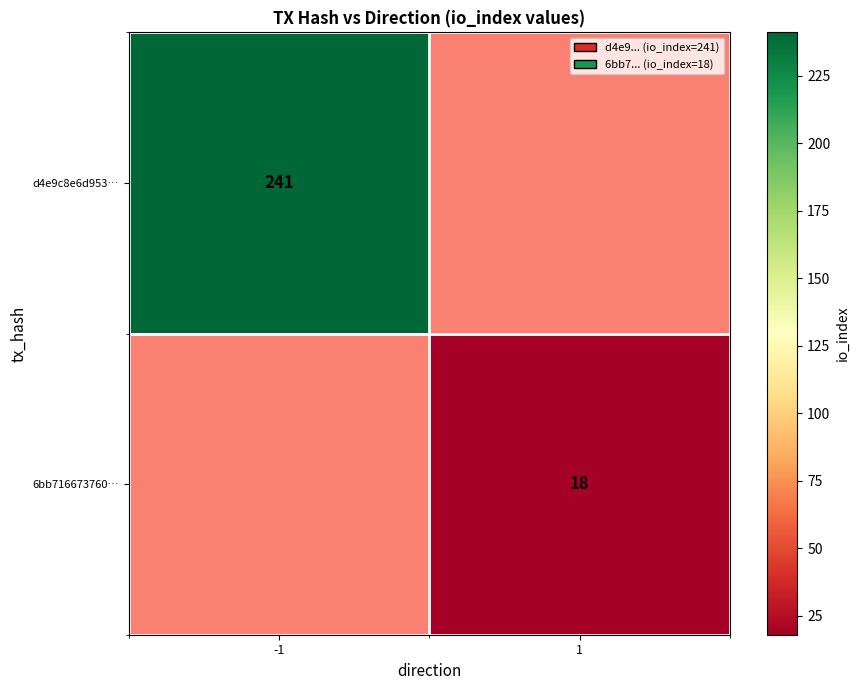

True or false: d4e9c8e6d953… has a value of 241 at -1.

True